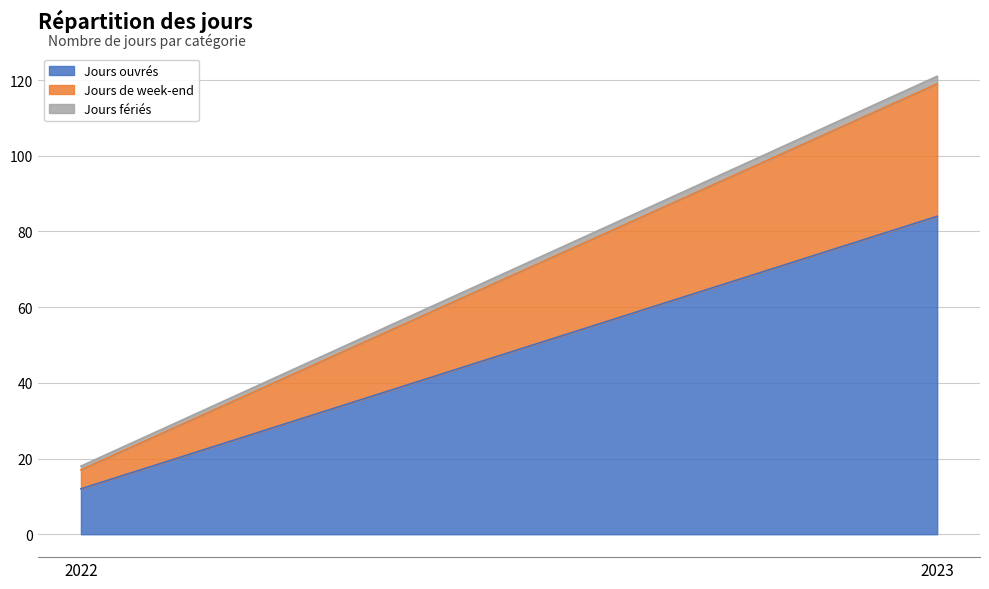

At which label does Jours ouvrés reach its minimum?

2022